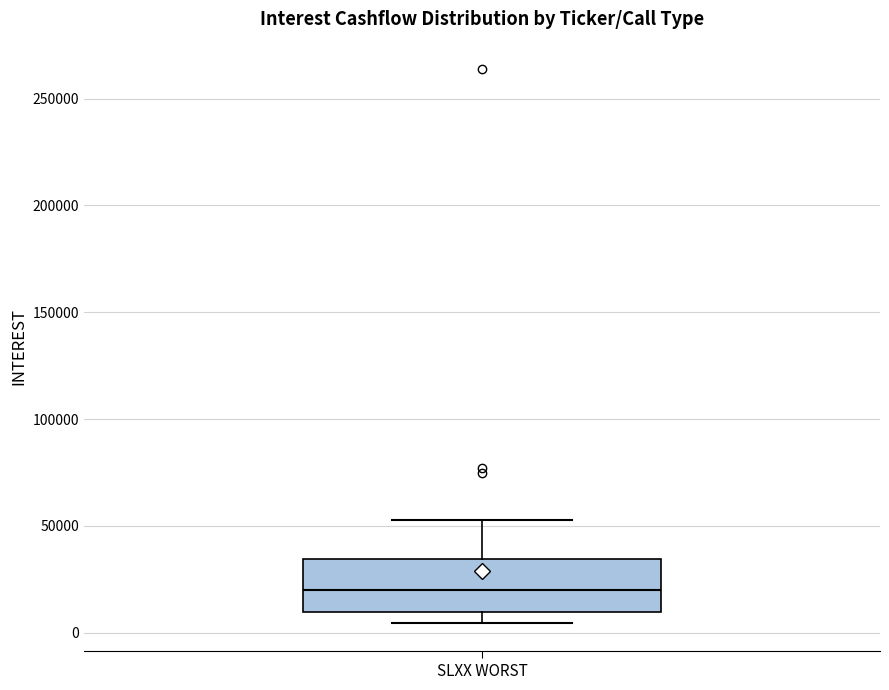

Transcribe this box plot: give where the median line is, the range the box spans, and where the two whiskers end, as read against the y-axis. The values are not printed on the chart, so give them approximately, as read against the axis.

median 20000, box 10000 to 35000, whiskers 5000 to 55000